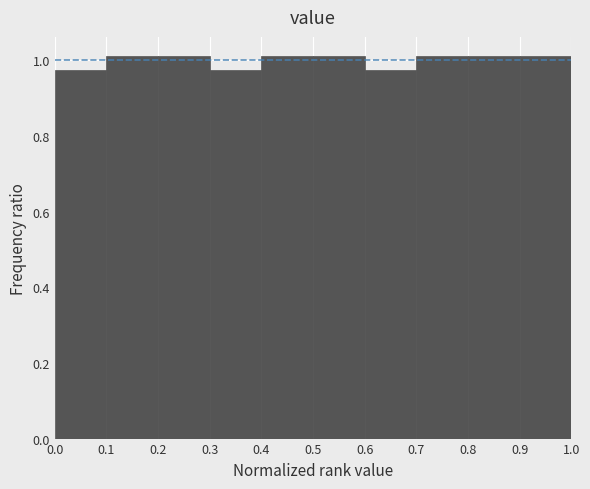

Reading left to right, transcribe this chart: for each bar, give the range it covers on the x-axis and its height. The values are not printed on the chart, so give them approximately, as read against the axis.

0.0 to 0.1: 0.98
0.1 to 0.2: 1.02
0.2 to 0.3: 1.02
0.3 to 0.4: 0.98
0.4 to 0.5: 1.02
0.5 to 0.6: 1.02
0.6 to 0.7: 0.98
0.7 to 0.8: 1.02
0.8 to 0.9: 1.02
0.9 to 1.0: 1.02